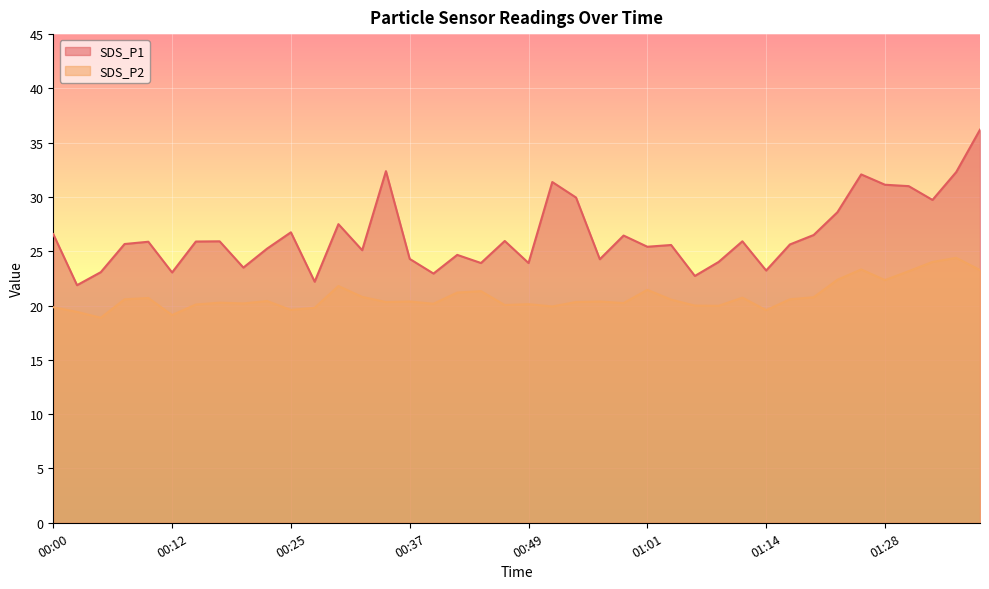

The SDS_P1 series shows 13.5 at 01:12. True or false?

False